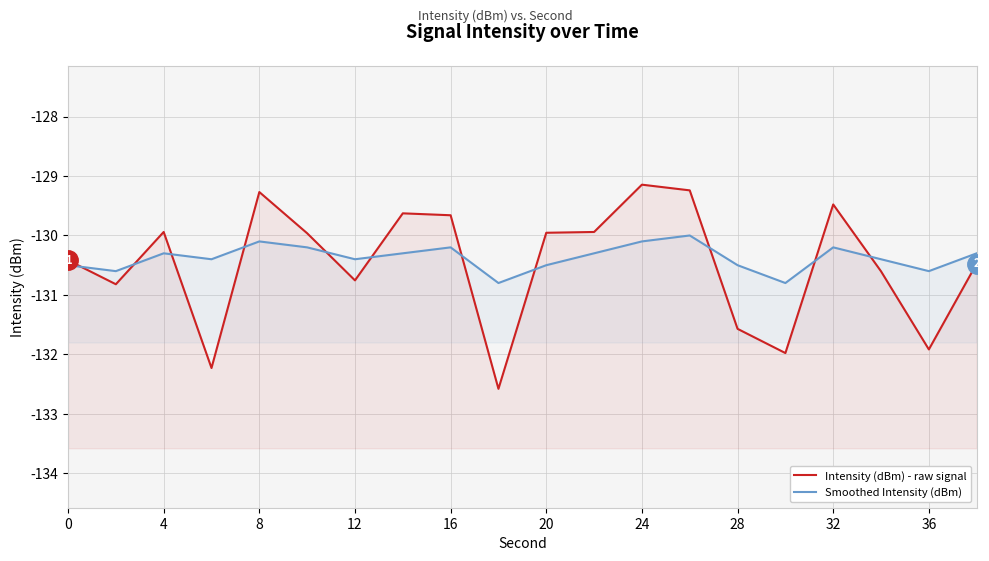

At how many categories does at least one series exceed -130?

10